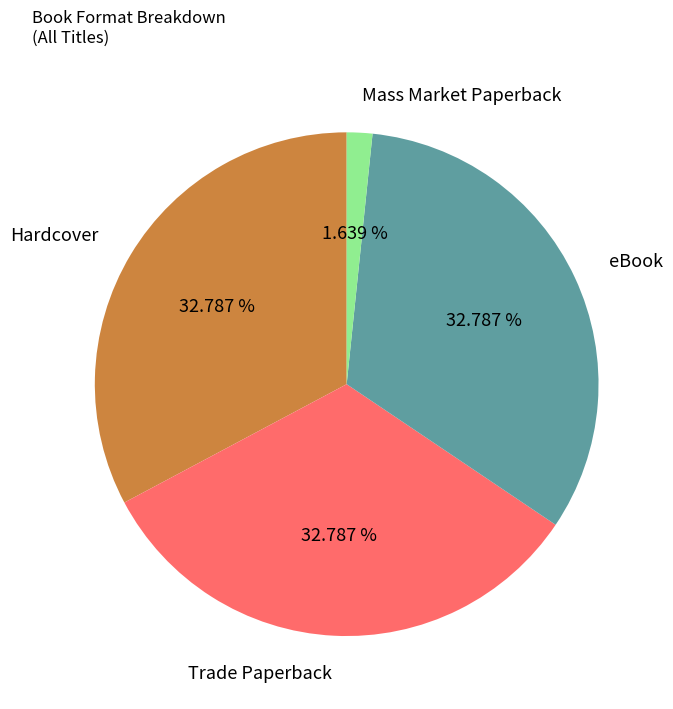

To the nearest percent, what is the combined percentage of Hardcover and eBook?

66%